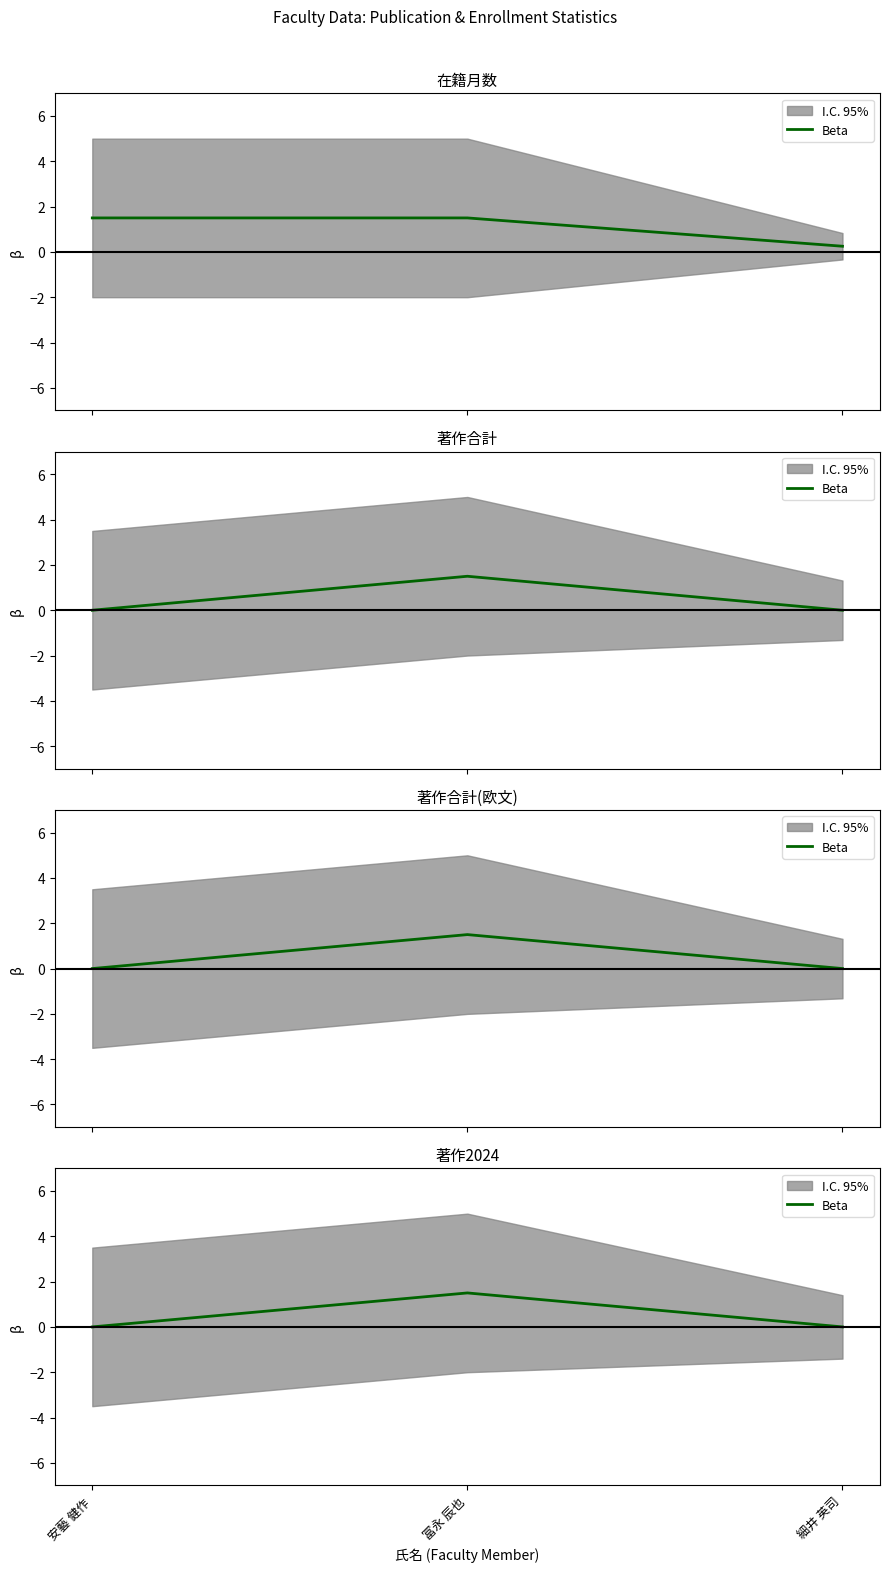

List the labels in order of value, smallest first.

安藝 健作, 細井 英司, 冨永 辰也